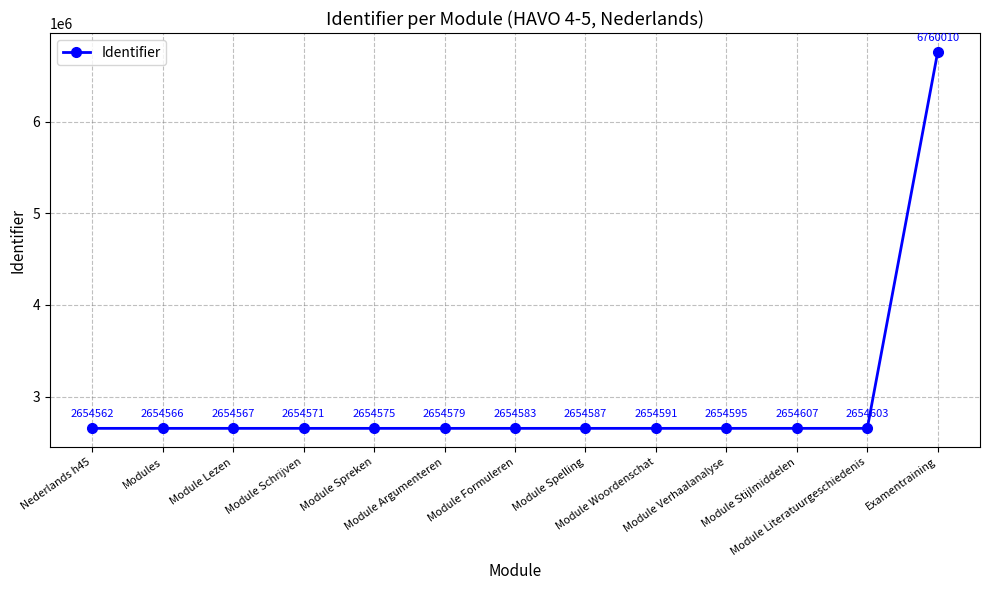

The value at Nederlands h45 is 2654562. True or false?

True